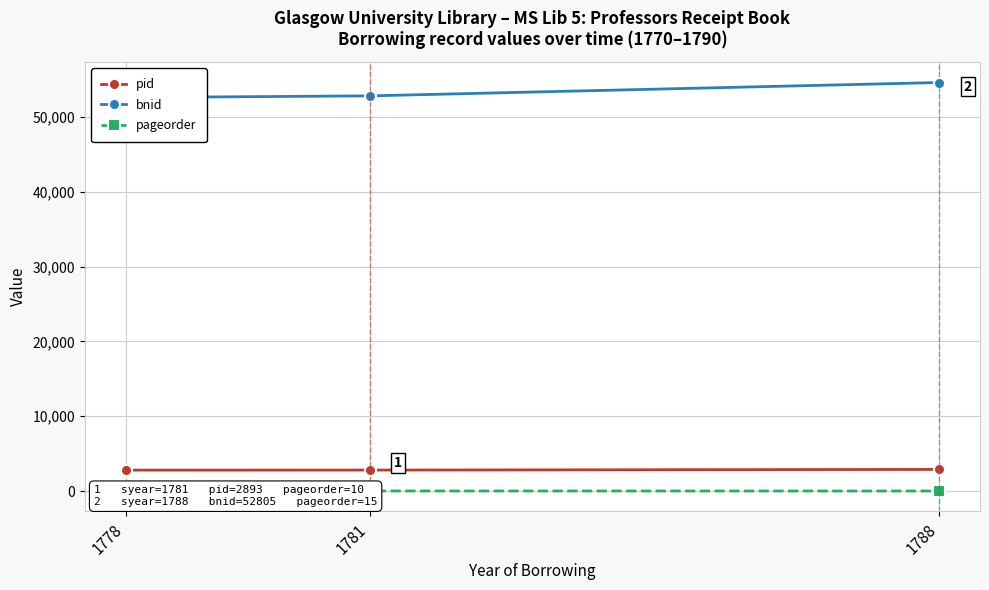

At how many categories does at least one series exceed 7258?

3